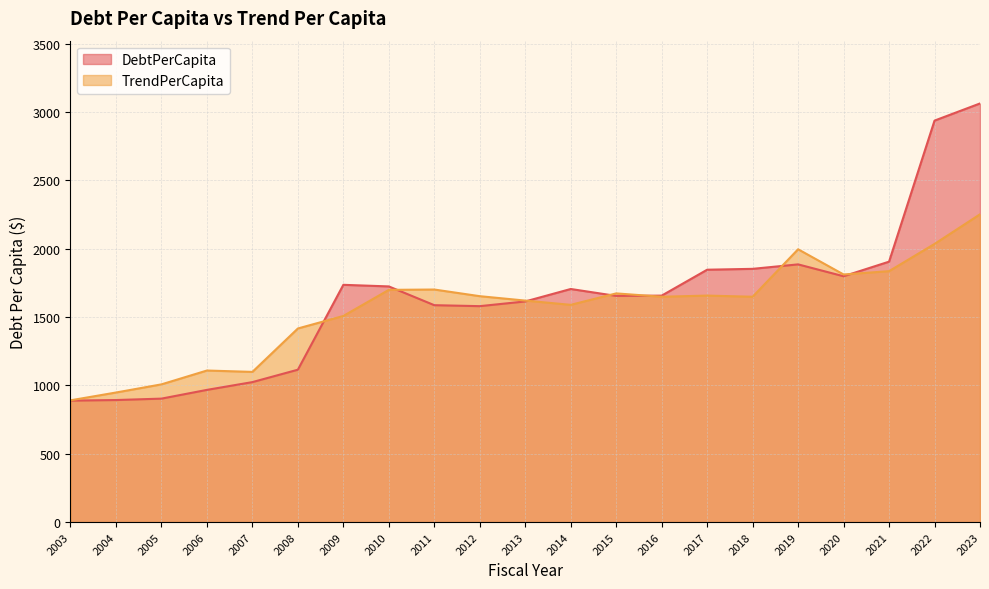

What is the sum of the TrendPerCapita values at 2008 and 2007?

2515.5